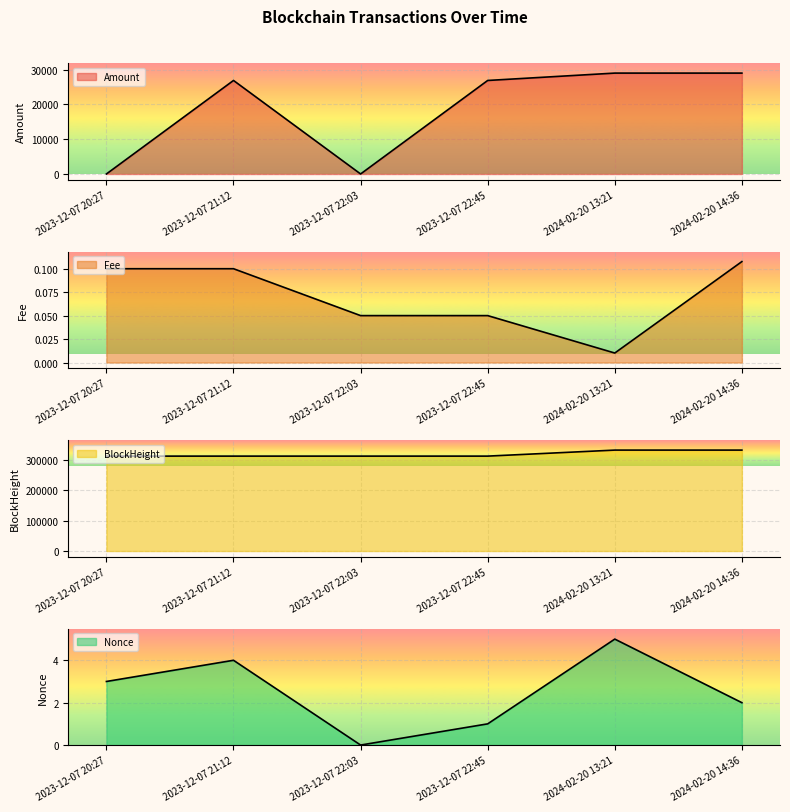

True or false: BlockHeight has a value of 311934.0 at 2023-12-07 22:03.

True